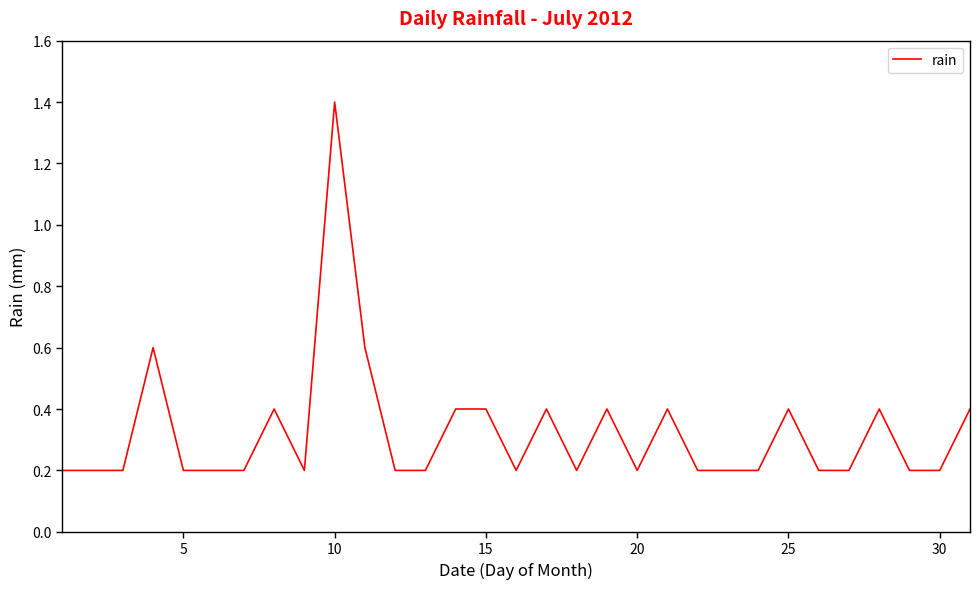

What is the maximum value shown in the chart?

1.4